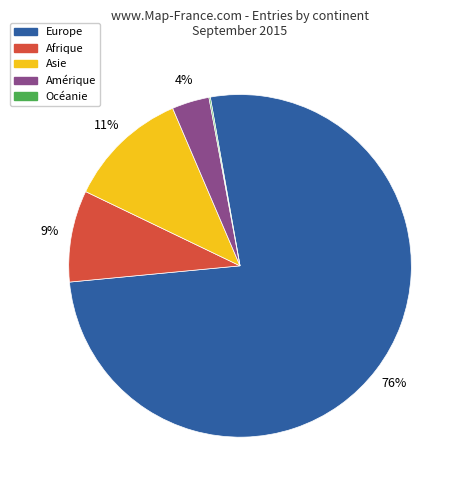

Which category has the biggest portion of the pie?

Europe